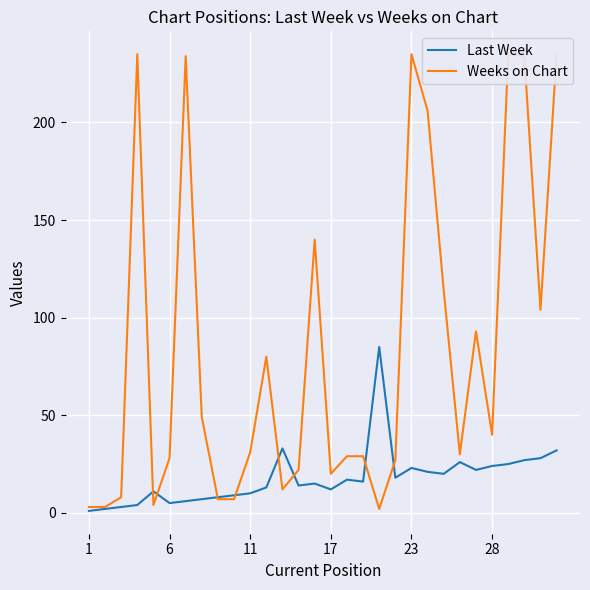

How many lines are shown in the chart?

2